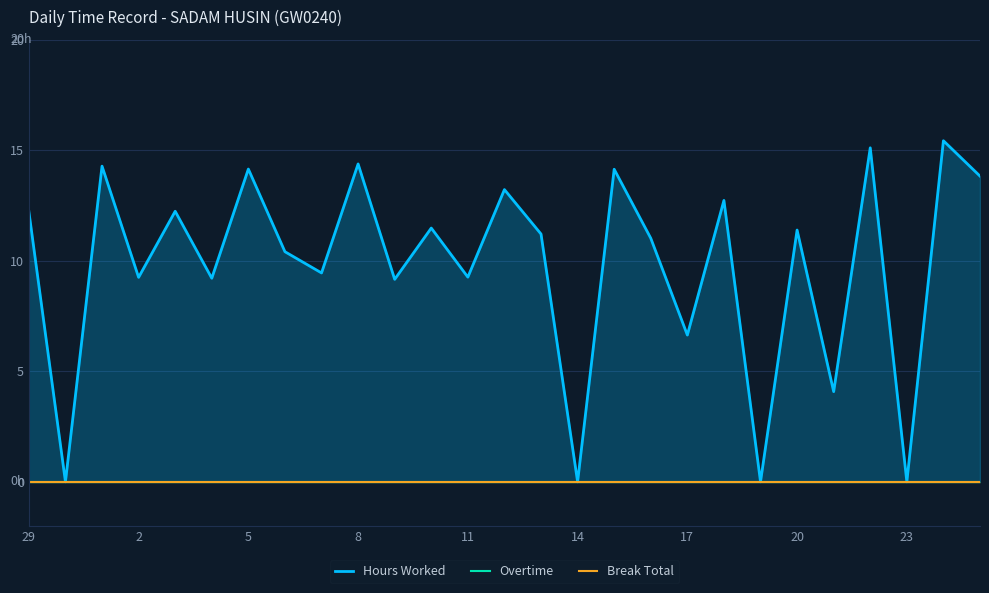

What is the difference between the highest and lowest values at 11?

12.2